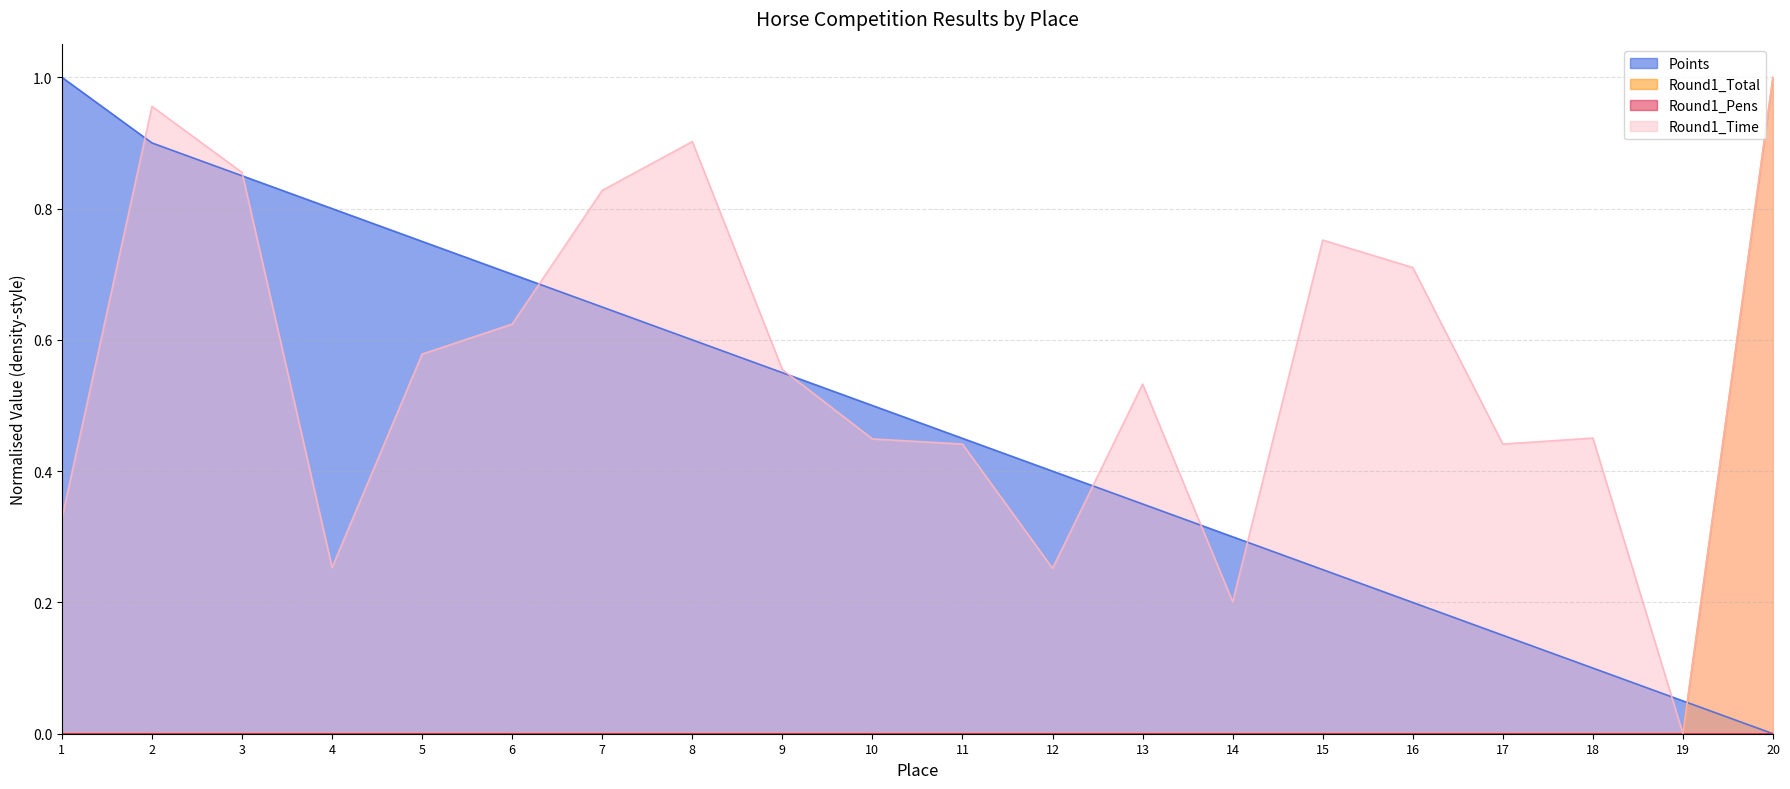

Does the chart have visible grid lines?

Yes